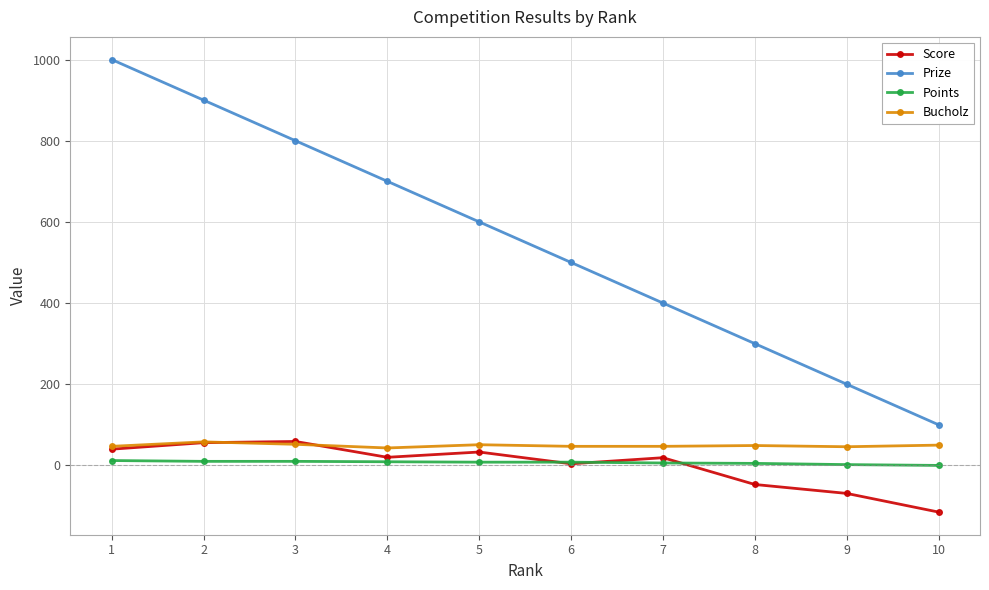

What is the value of the Prize point at the 4th from the left?

700